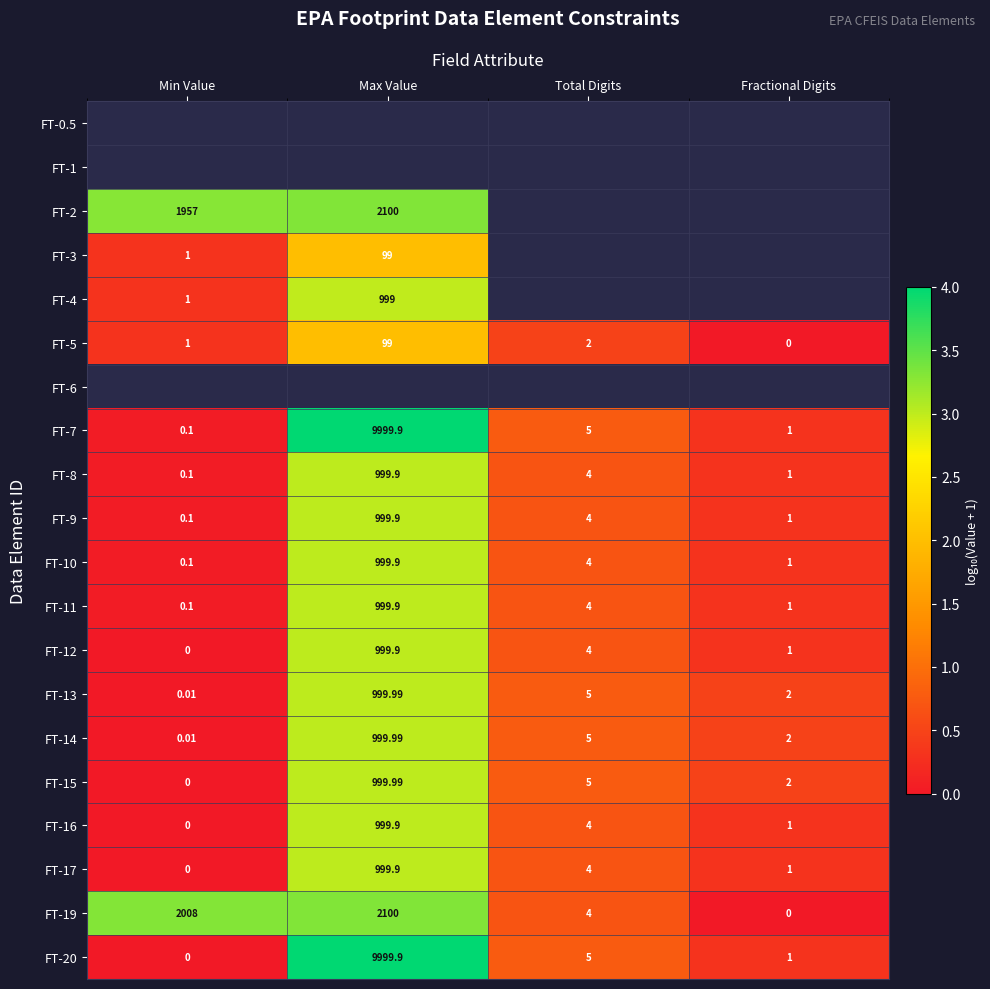

At which label is FT-16 closest to 499?

Total Digits